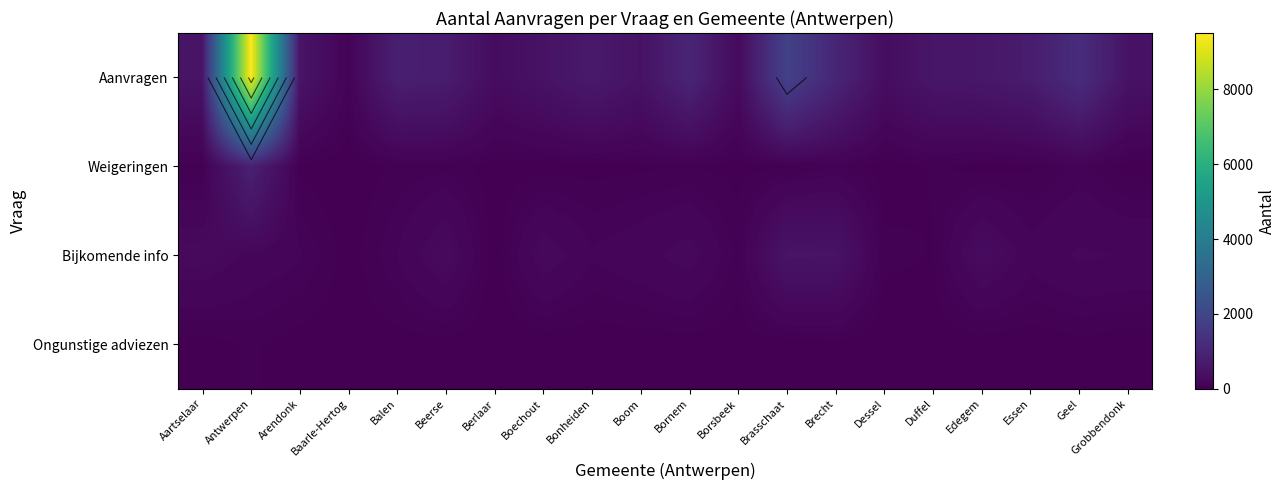

Is it true that Aanvragen equals 564 at Duffel?

True